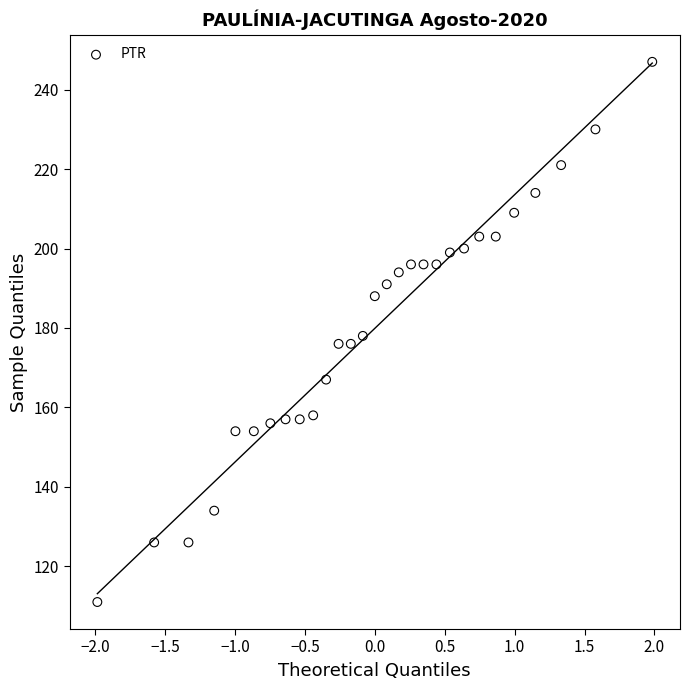

What is the range of Y values (max minus min)?

136